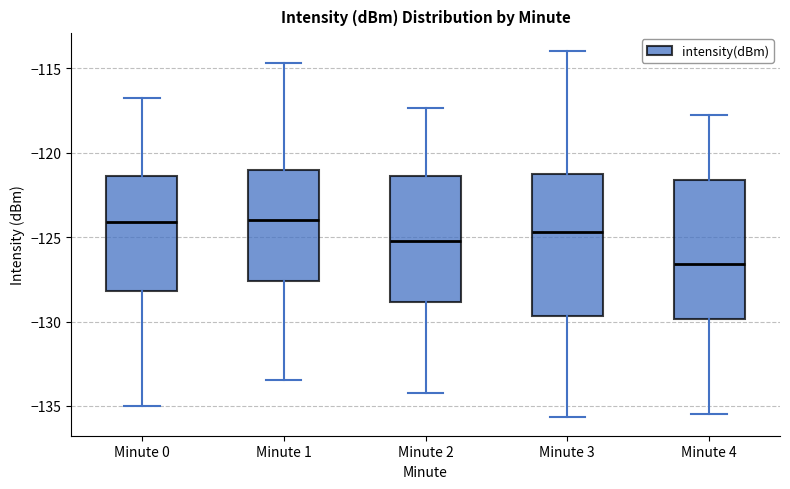

Which box has the lowest median line?

Minute 4